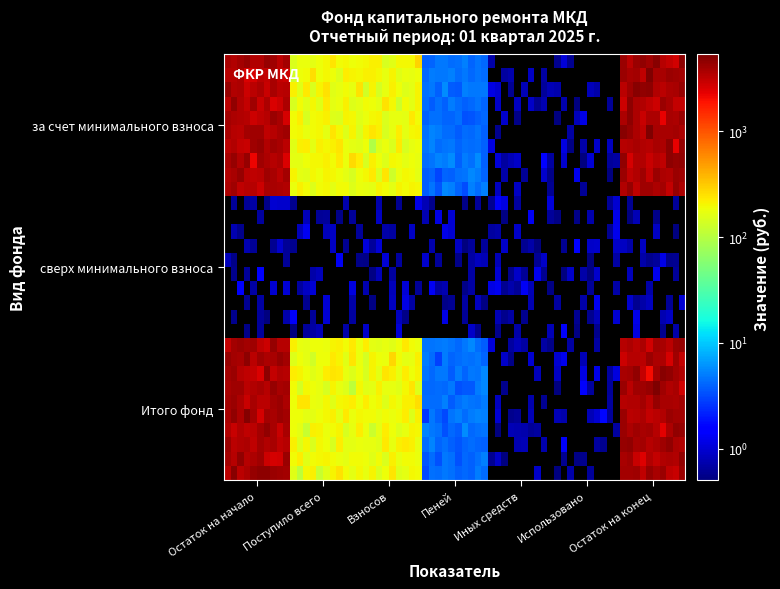

What is the greatest value displayed?

3773.6